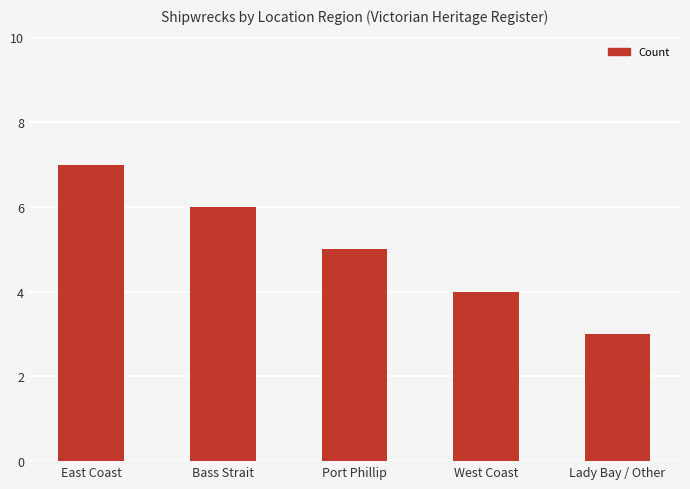

Where does the data first go above 5?

East Coast